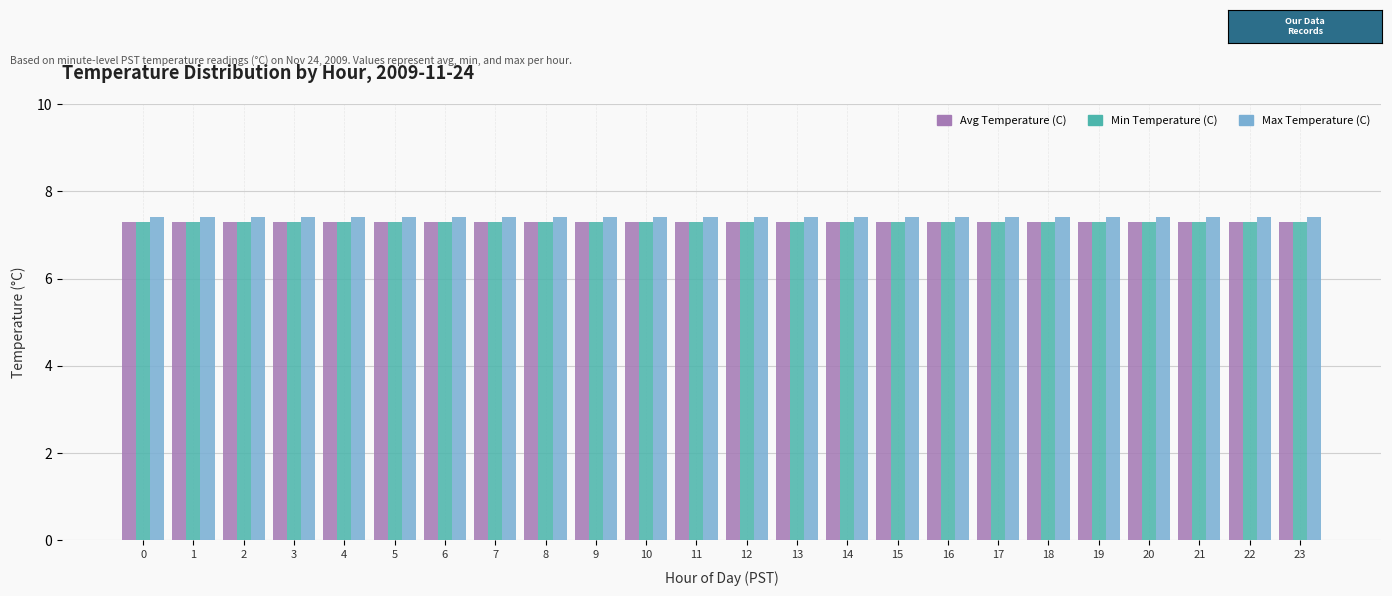

What is the value of the Avg Temperature (C) bar at the 7th from the left?

7.3